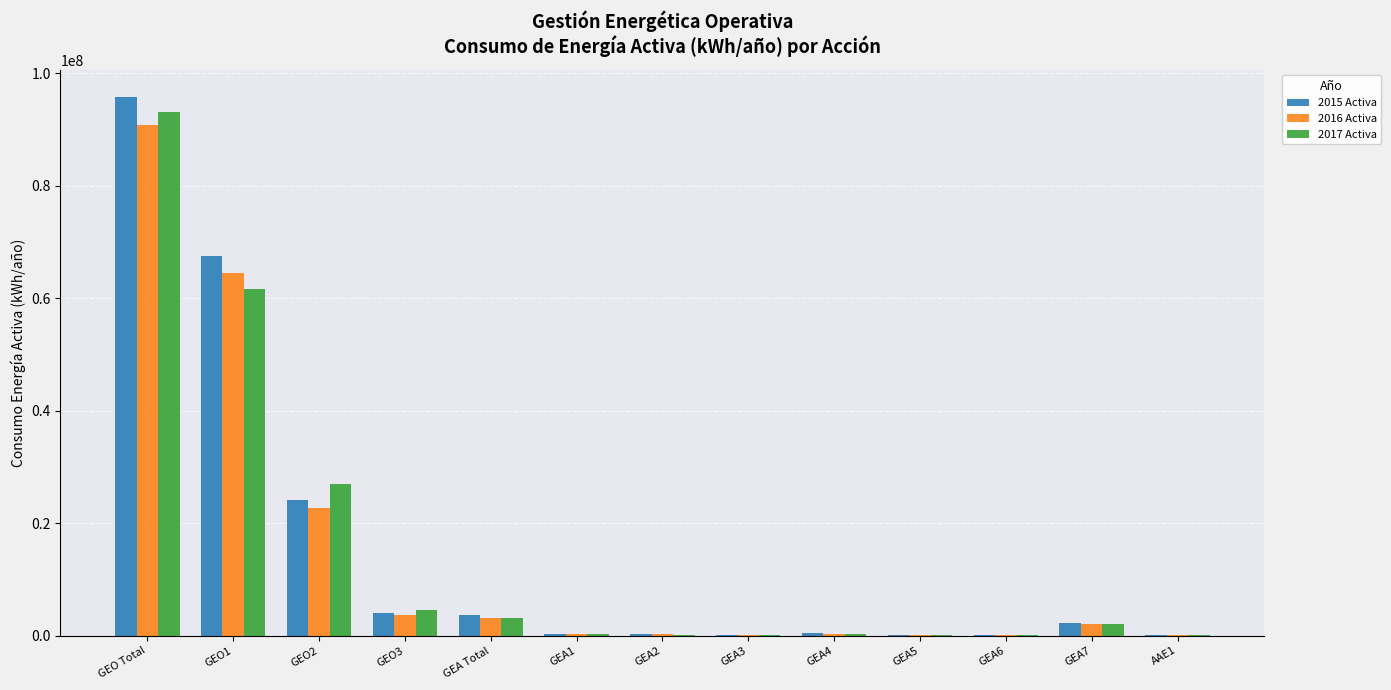

Which series has the widest spread of values?

2015 Activa